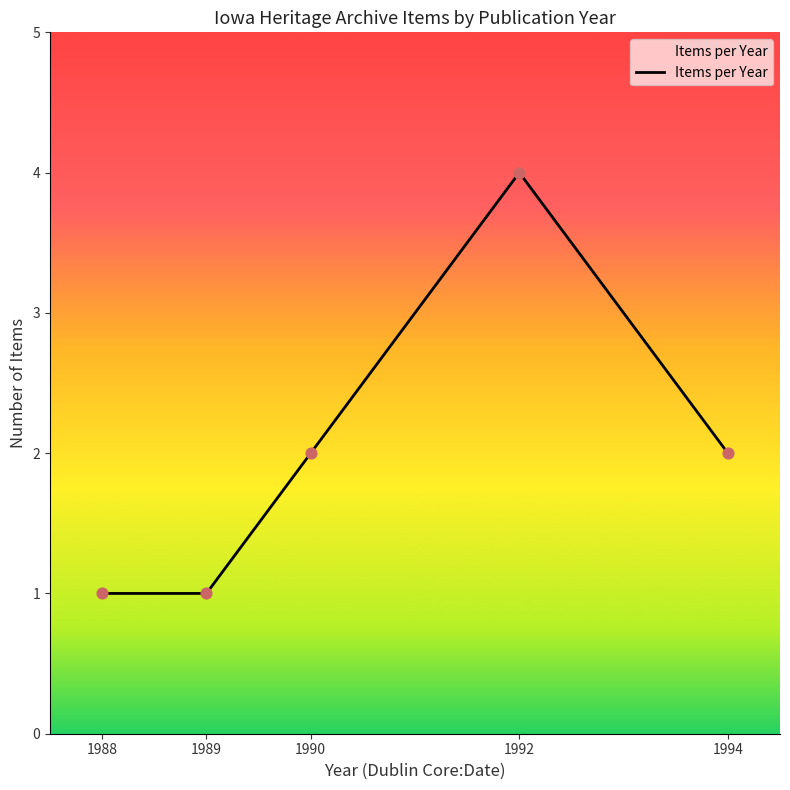

Which has a higher value, 1990 or 1992?

1992